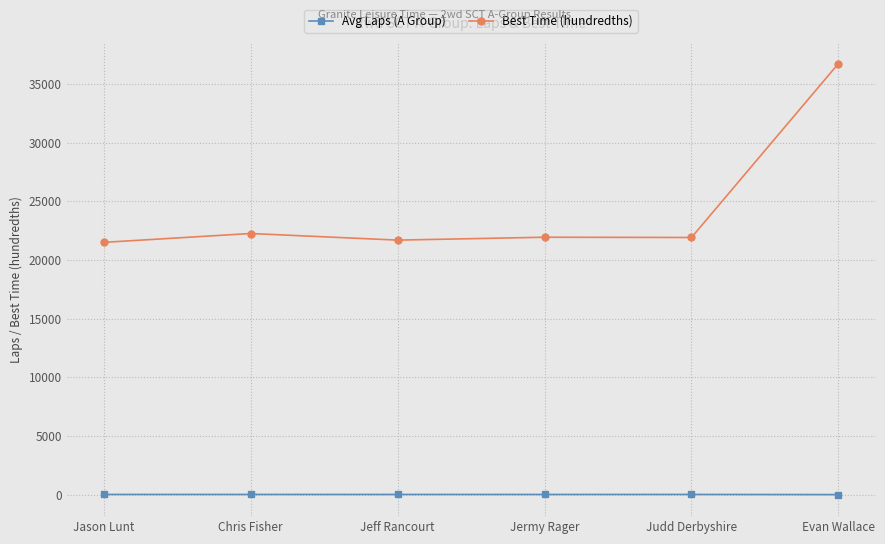

Which series has the widest spread of values?

Best Time (hundredths)